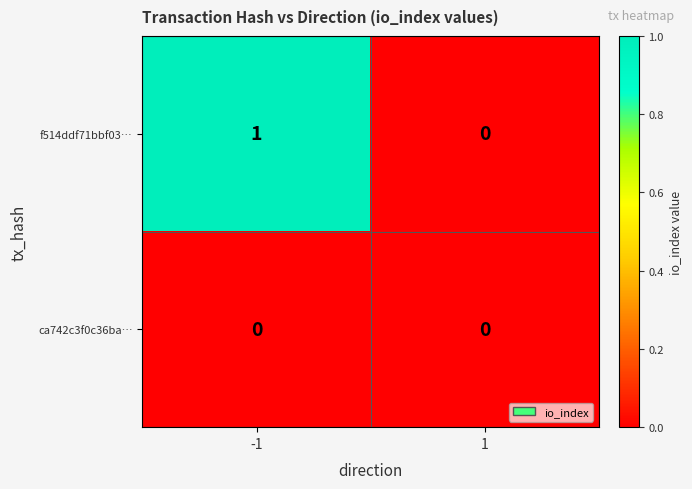

List the series in order of their peak value, highest first.

f514ddf71bbf03…, ca742c3f0c36ba…